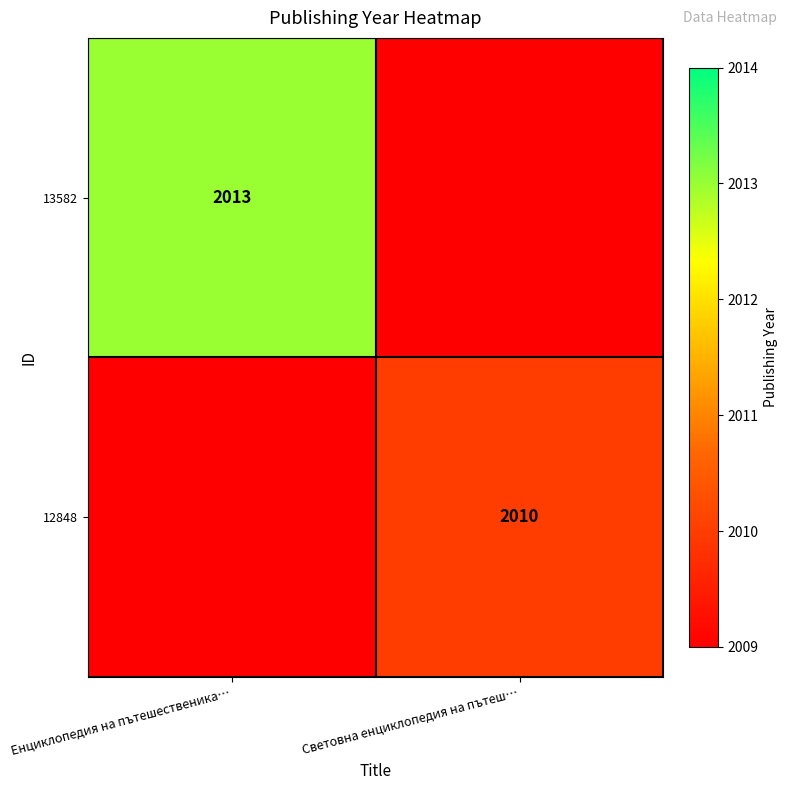

Which label corresponds to the largest value in the chart?

Енциклопедия на пътешественика…